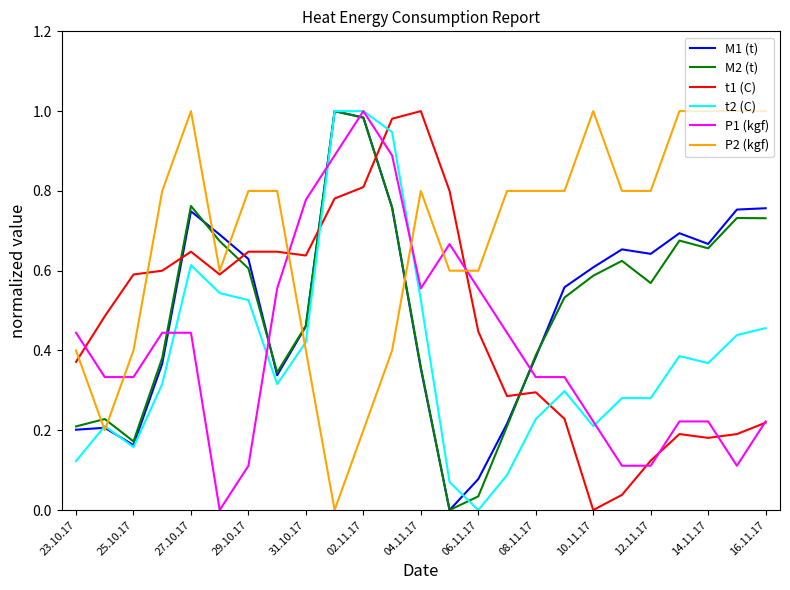

Which series has the largest total across all categories?

P2 (kgf)